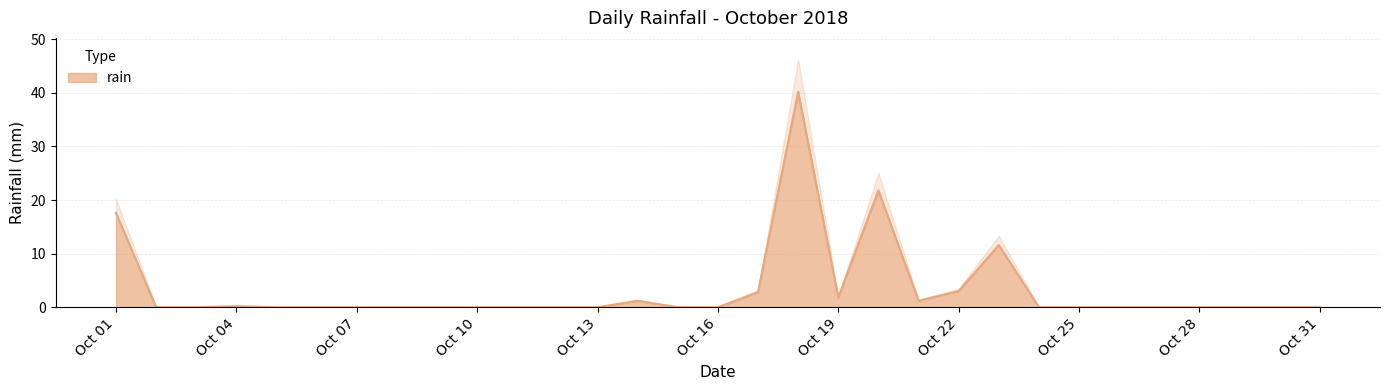

Between 2018-10-18 and 2018-10-09, which is larger?

2018-10-18